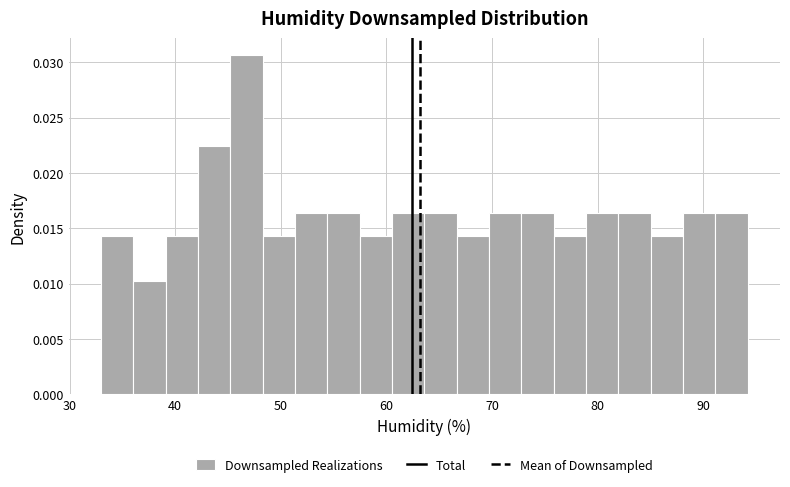

Around what value on the x-axis is the tallest bar? Give the approximate position of its centre, as read against the axis.

47